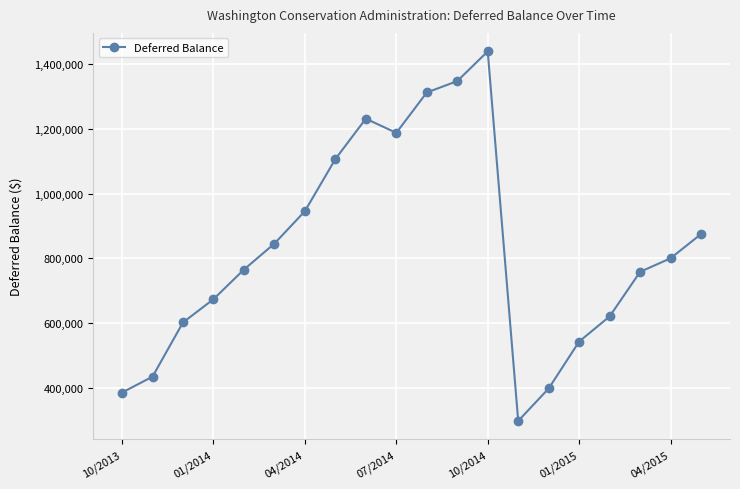

What is the sum of all values?

16576615.4